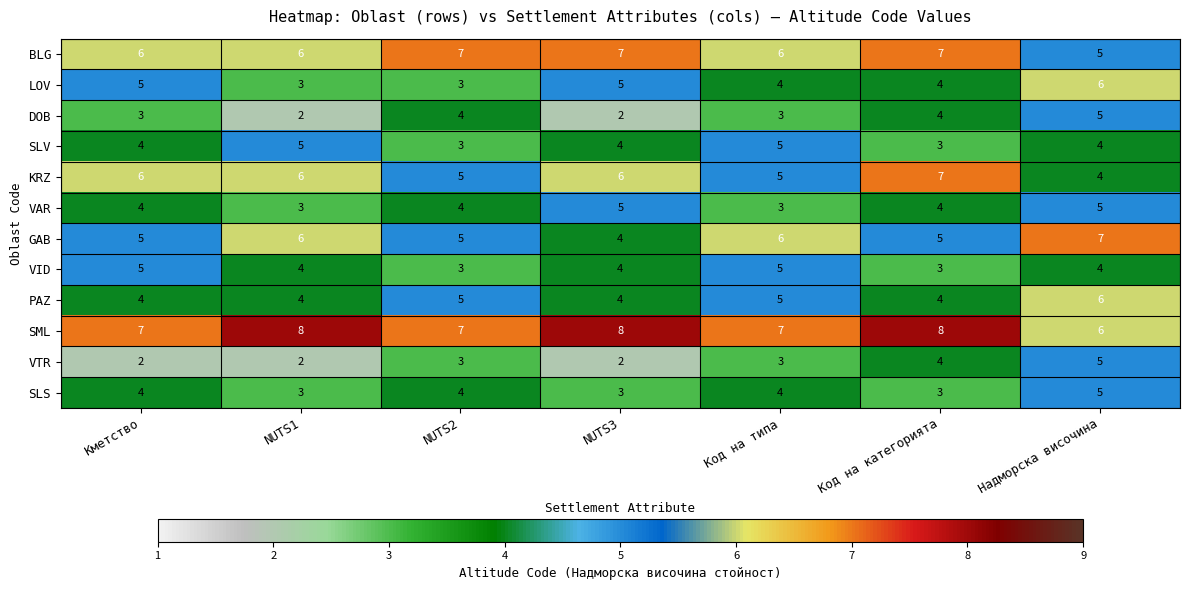

What is the difference between the highest and lowest values at Кметство?

5